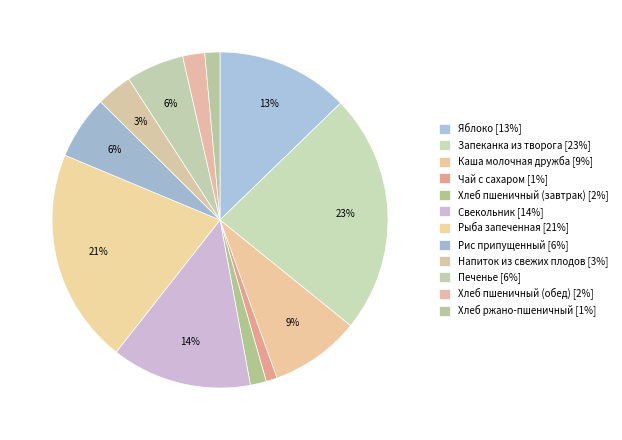

Count the number of slices in the pie.

12